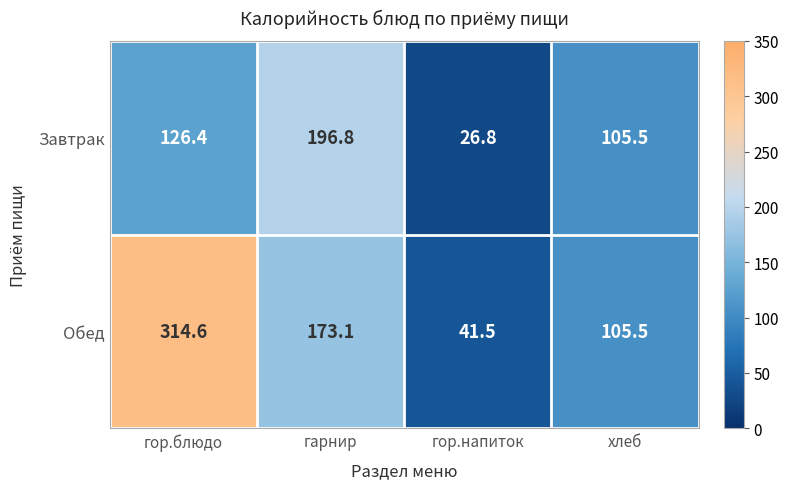

Which series has the largest total across all categories?

Обед